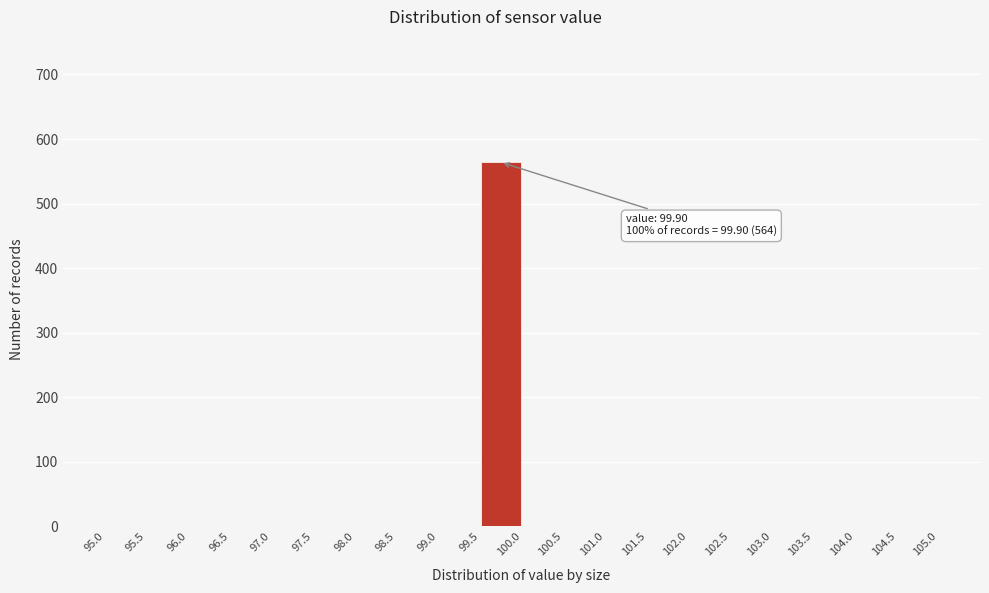

Over which range of the x-axis is the bar tallest?

99.5 to 100.0